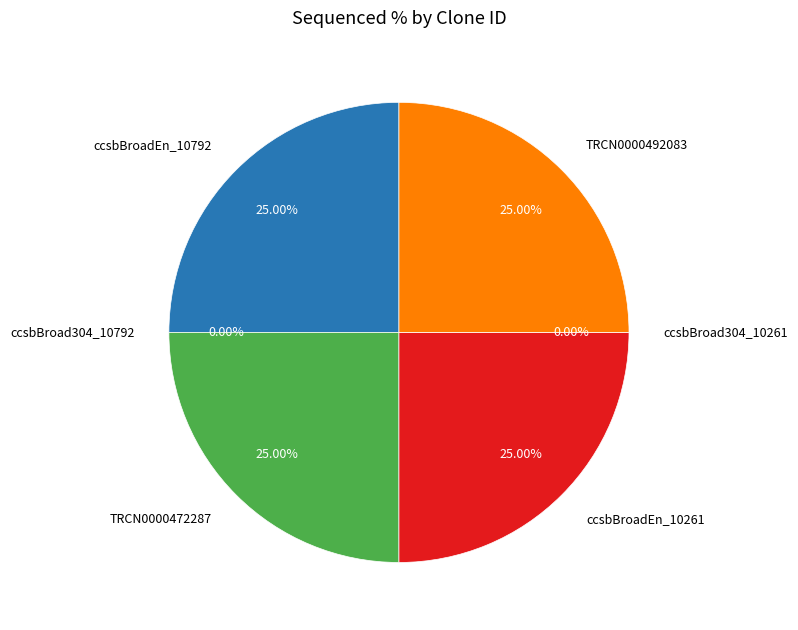

Is it true that ccsbBroad304_10261 is 0% of the pie?

True